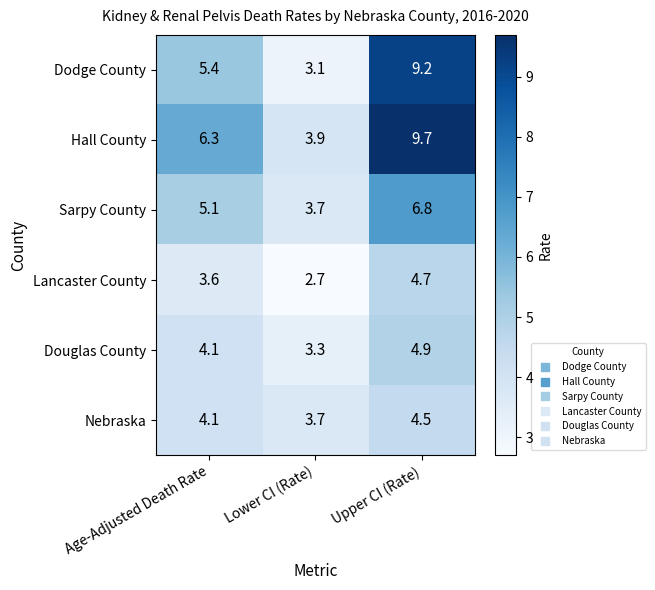

What is the total value across all series at Upper CI (Rate)?

39.8